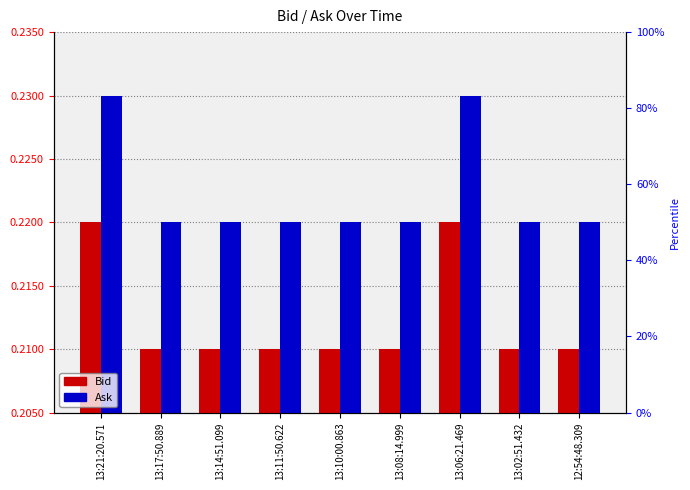

How many Ask values are between 0 and 1?

9